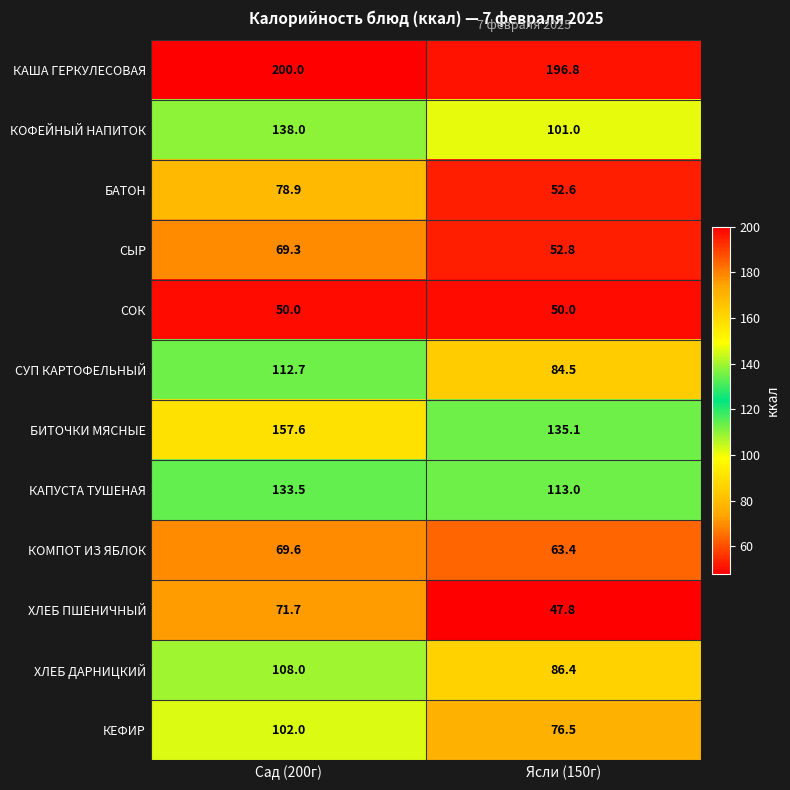

At which category is the sum across all series the highest?

Сад (200г)